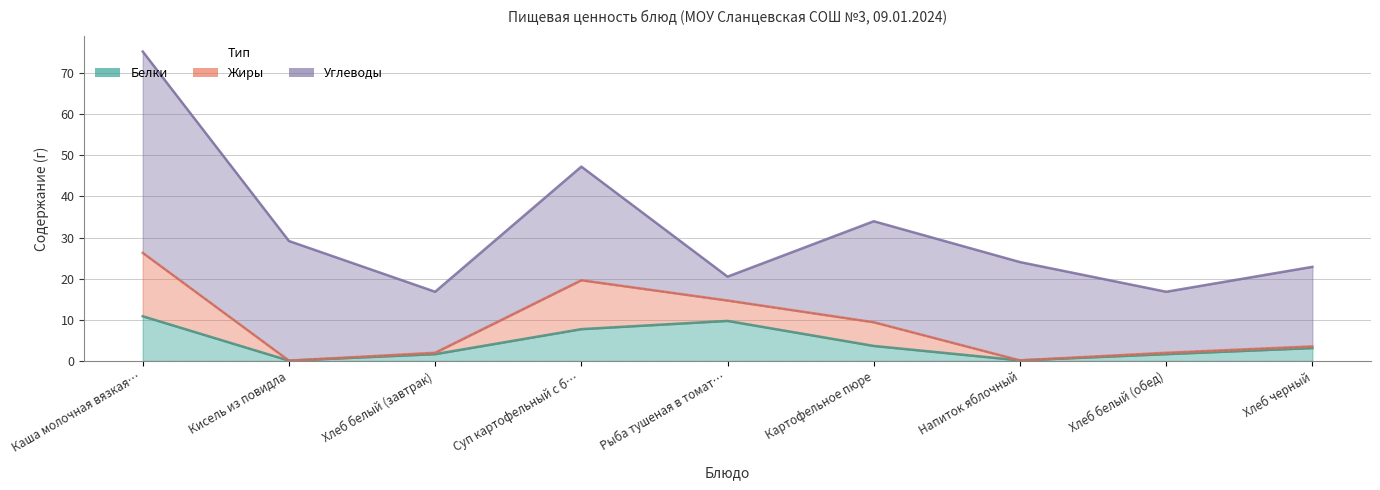

What is the total value across all series at Рыба тушеная в томате с овощами?

20.5